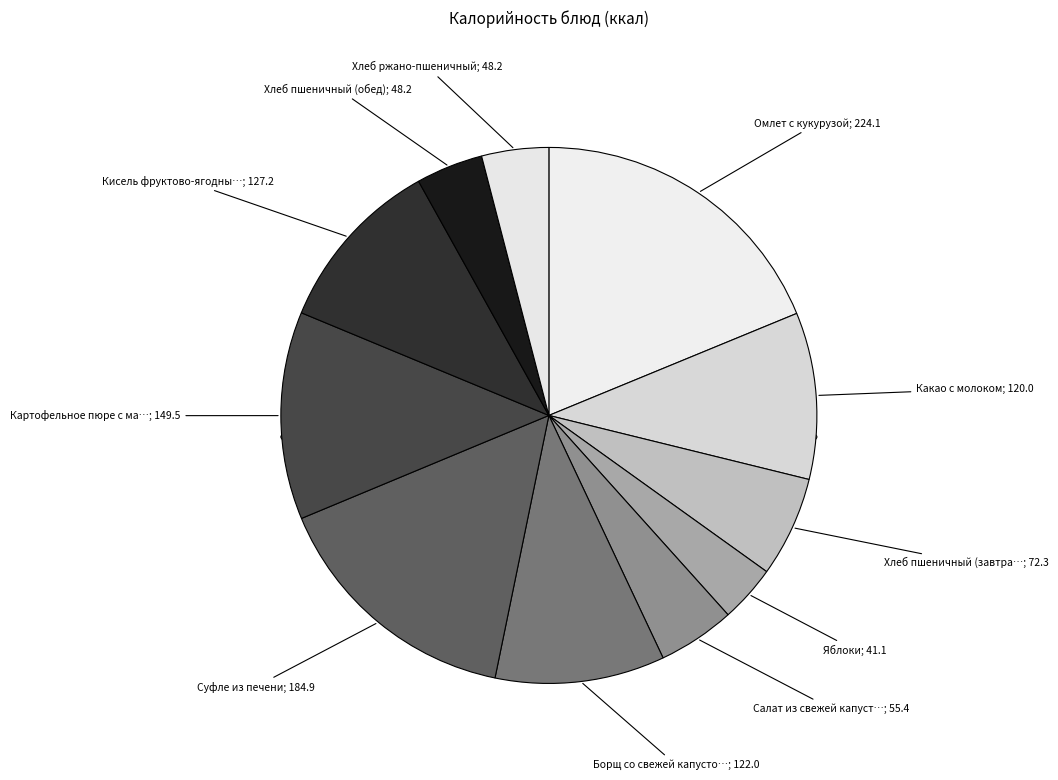

What is the change in value from Картофельное пюре с маслом to Кисель фруктово-ягодный?

-22.3